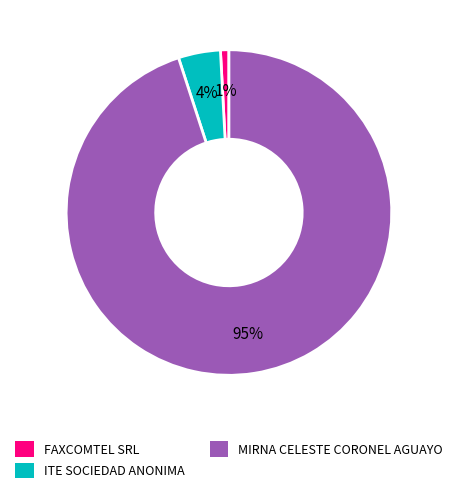

To the nearest percent, what portion does MIRNA CELESTE CORONEL AGUAYO represent?

95%